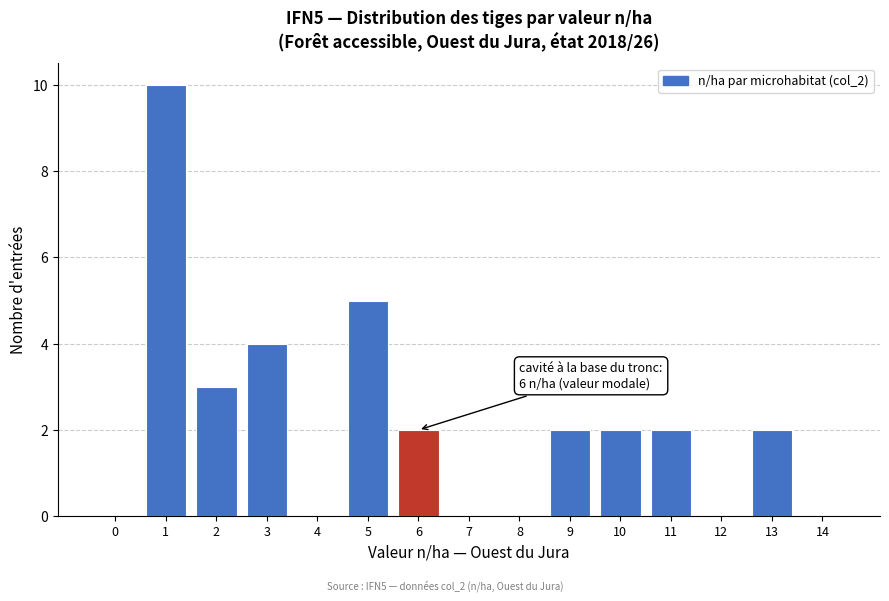

Reading left to right, extract all data points from this chart.

0=0	1=10	2=3	3=4	4=0	5=5	6=2	7=0	8=0	9=2	10=2	11=2	12=0	13=2	14=0